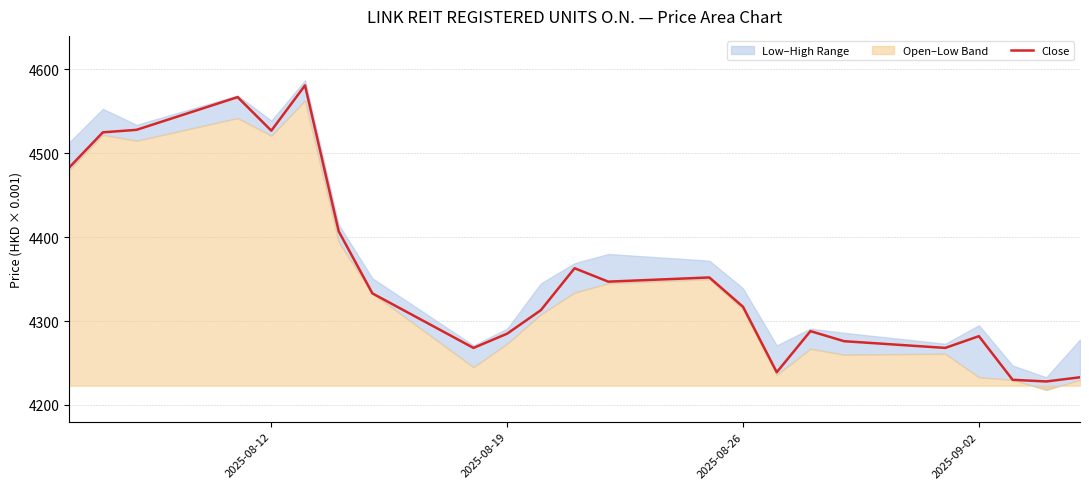

Is it true that Close equals 6937 at 2025-08-26?

False